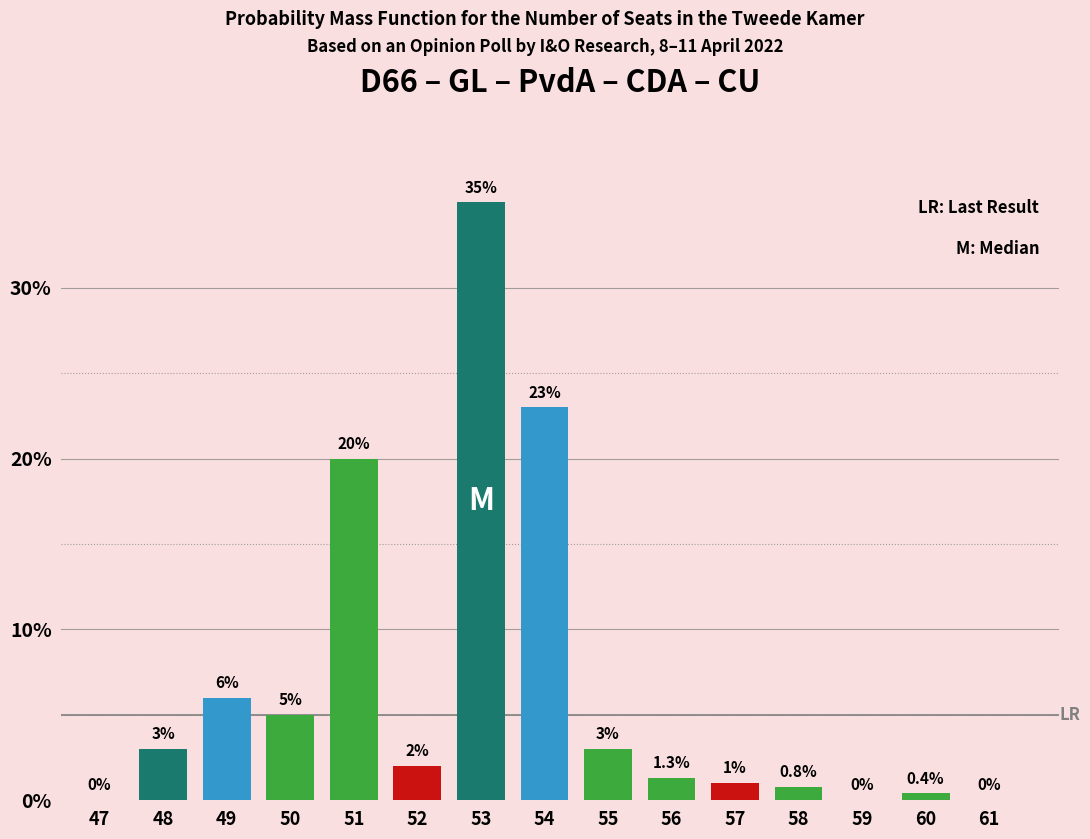

What is the ratio of the value at 50 to the value at 48?

1.7